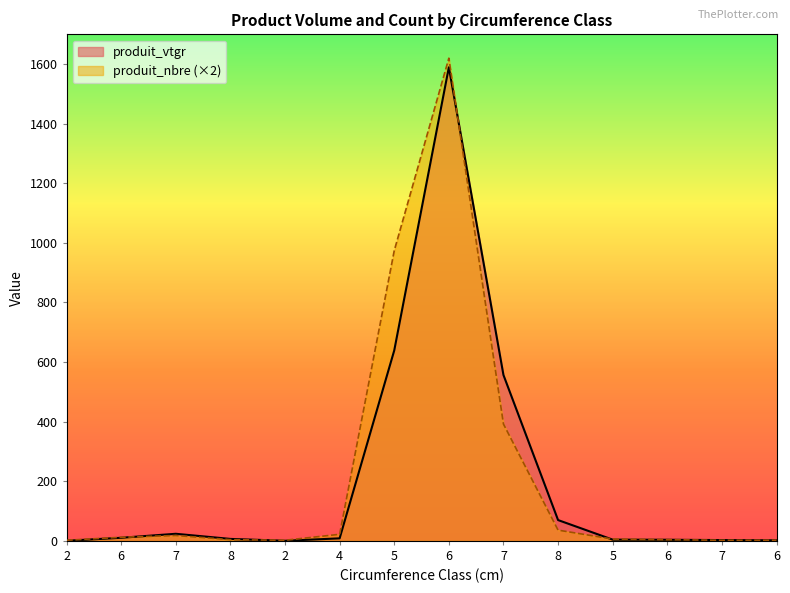

What is the label of the 4th point from the right?

5